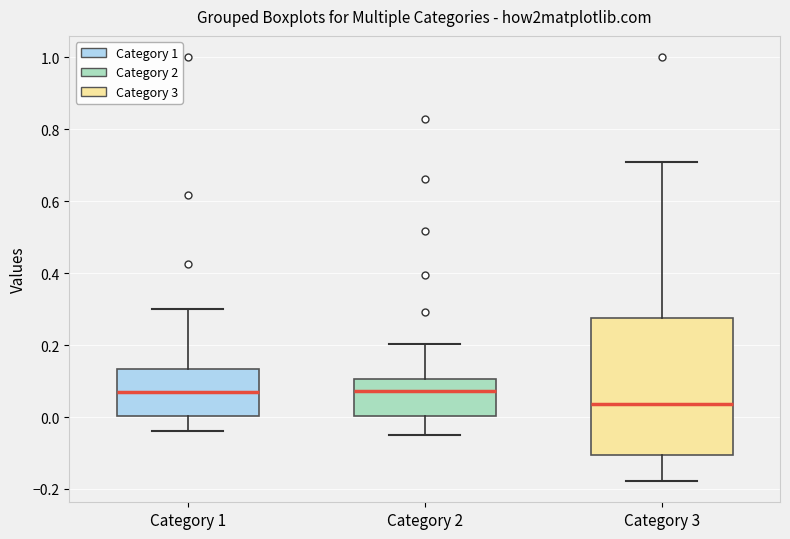

Which box is the tallest, from its lower edge to its upper edge?

Category 3